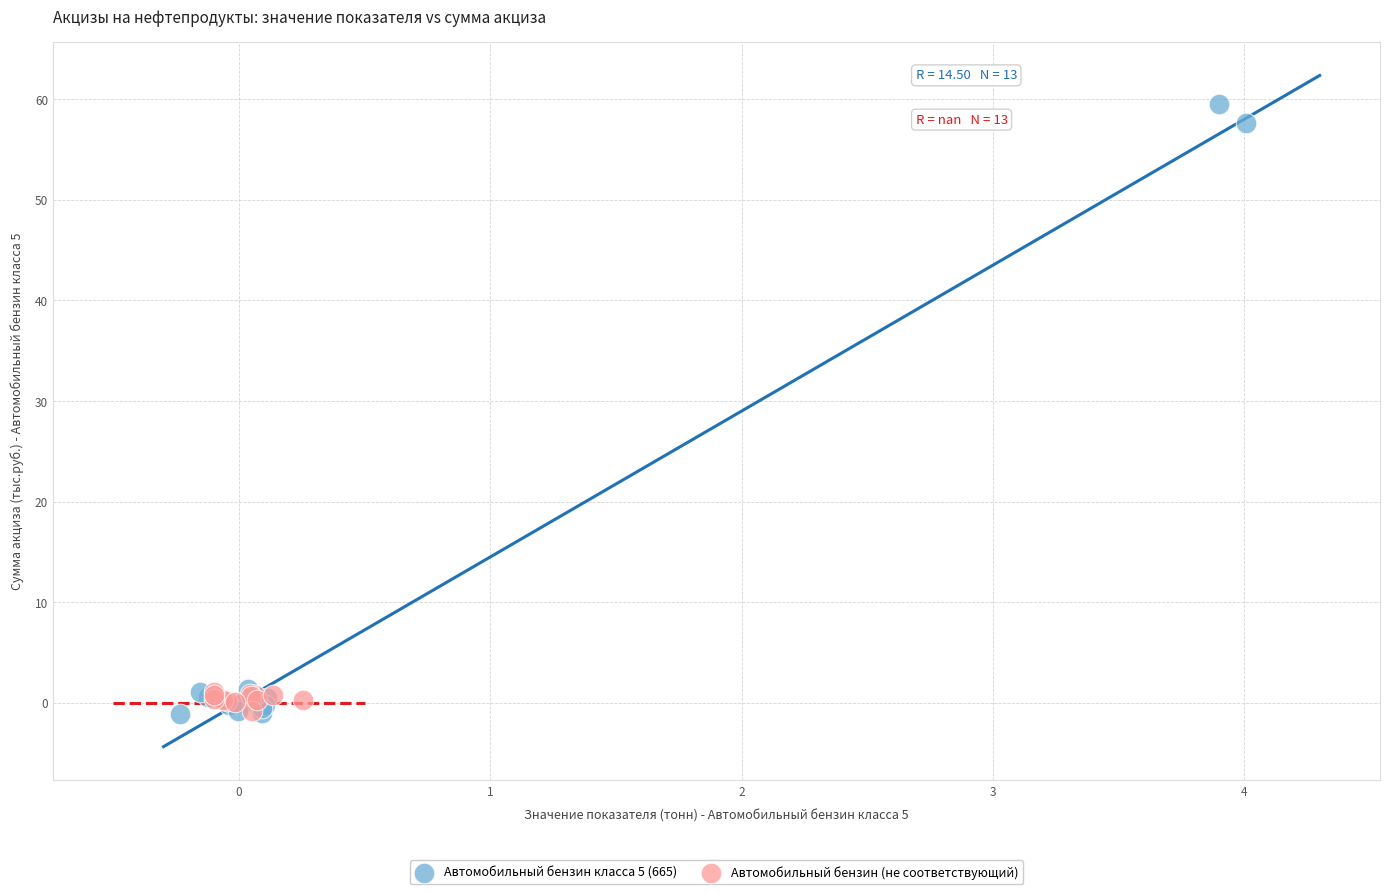

Which series has the largest Y range (max minus min)?

Автомобильный бензин класса 5 (665)